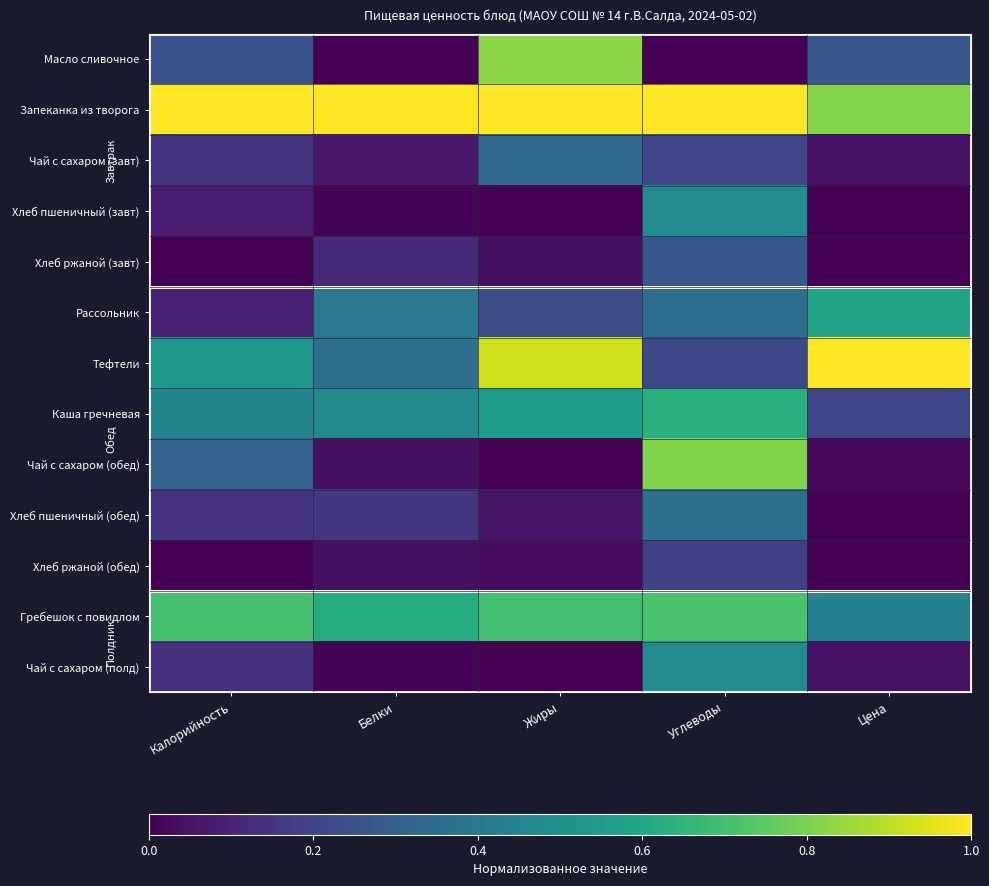

Which series has the largest total across all categories?

Запеканка из творога